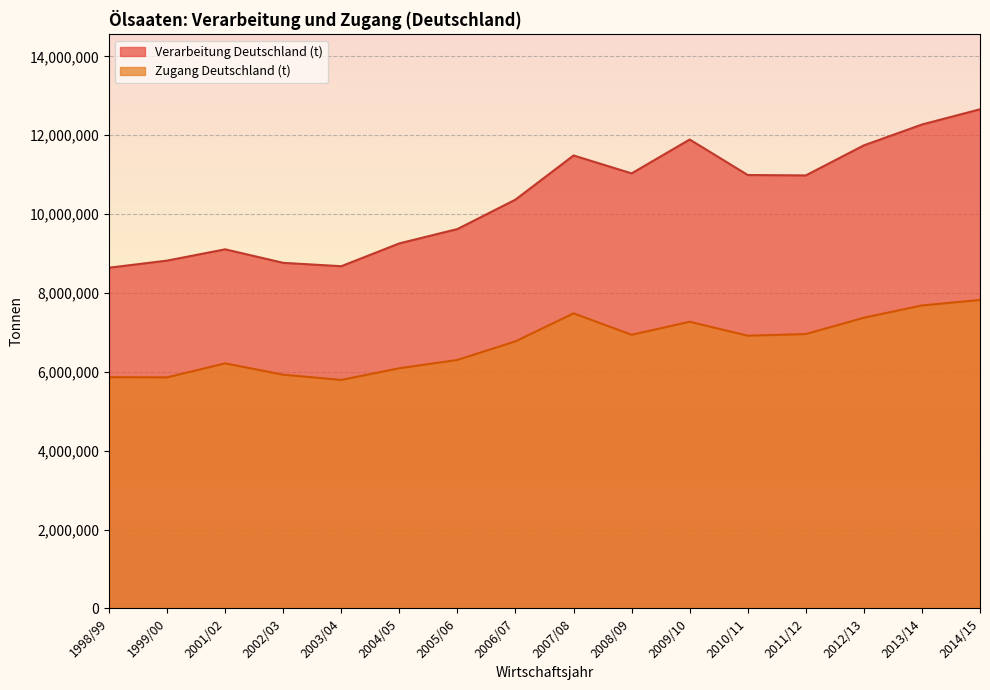

What is the sum of the Zugang Deutschland (t) values at 1999/00 and 2006/07?

12632539